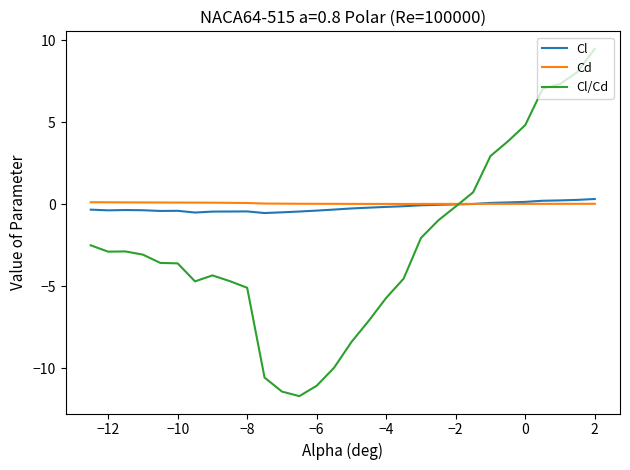

Which series has the largest range (max minus min)?

Cl/Cd